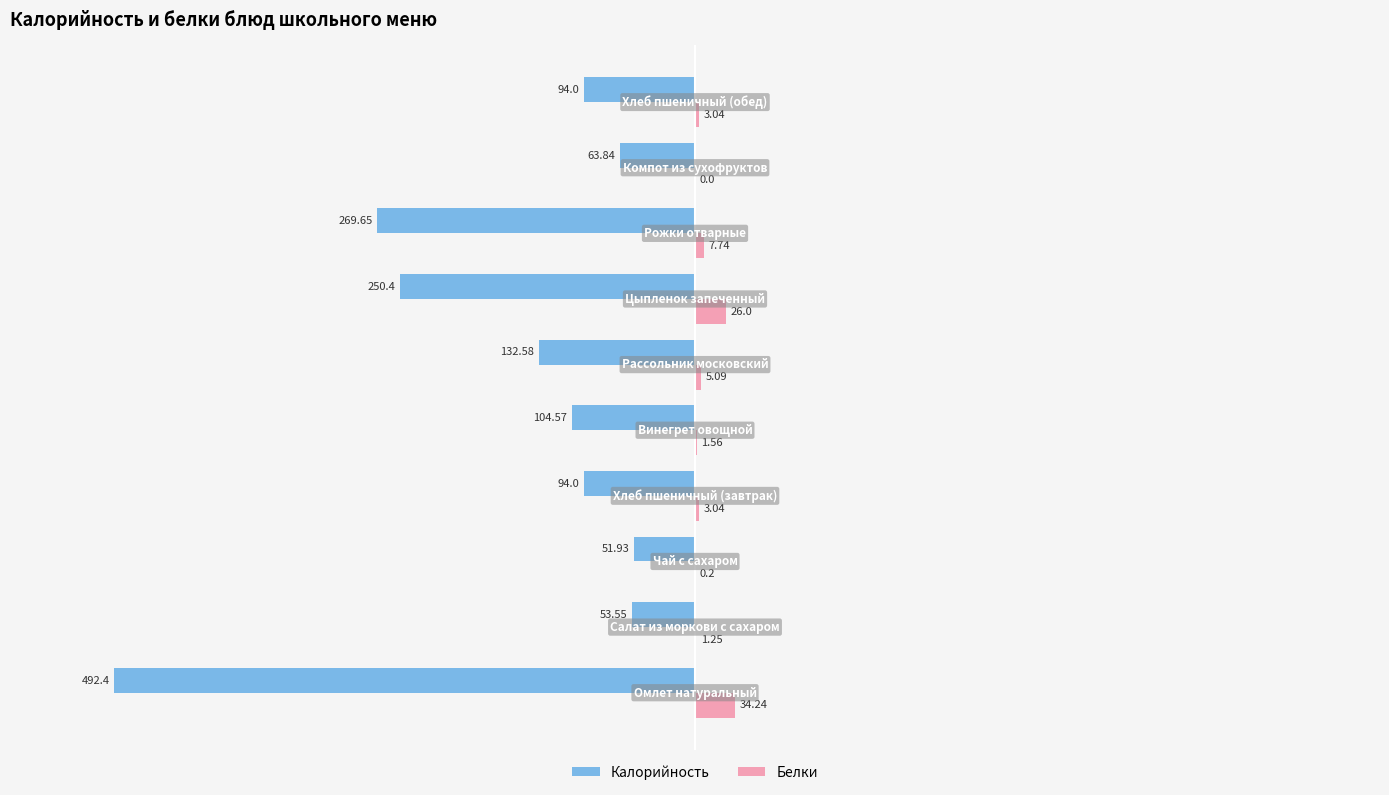

Which series has the largest total across all categories?

Белки